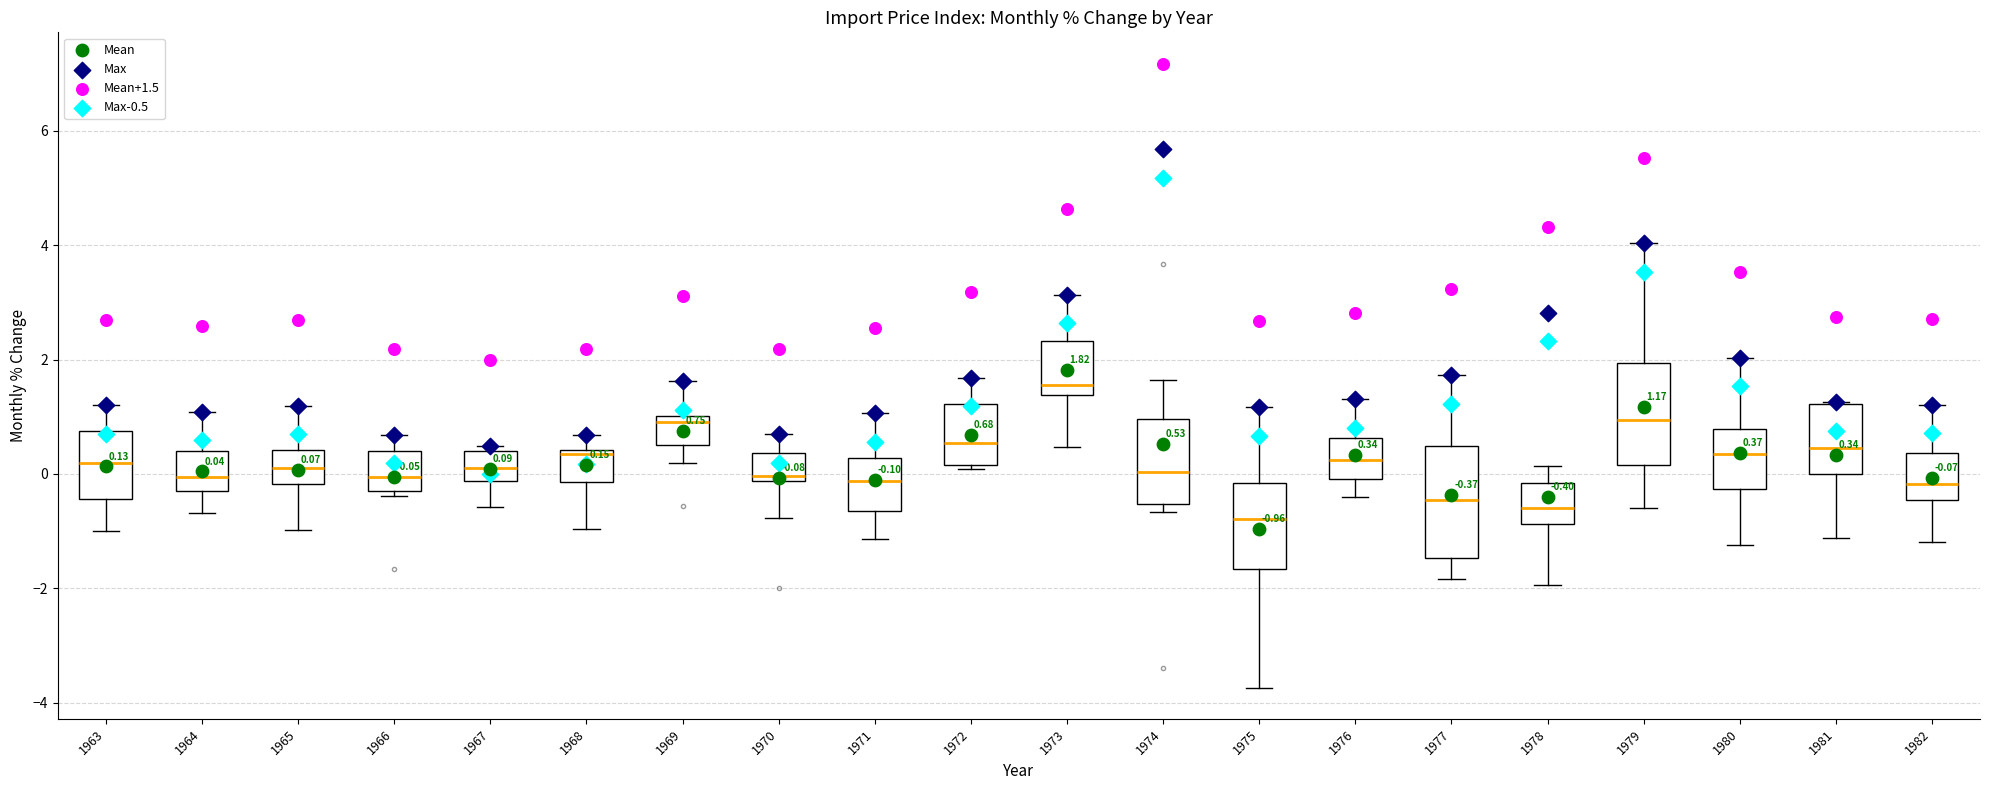

Which box's median line is the highest?

1973